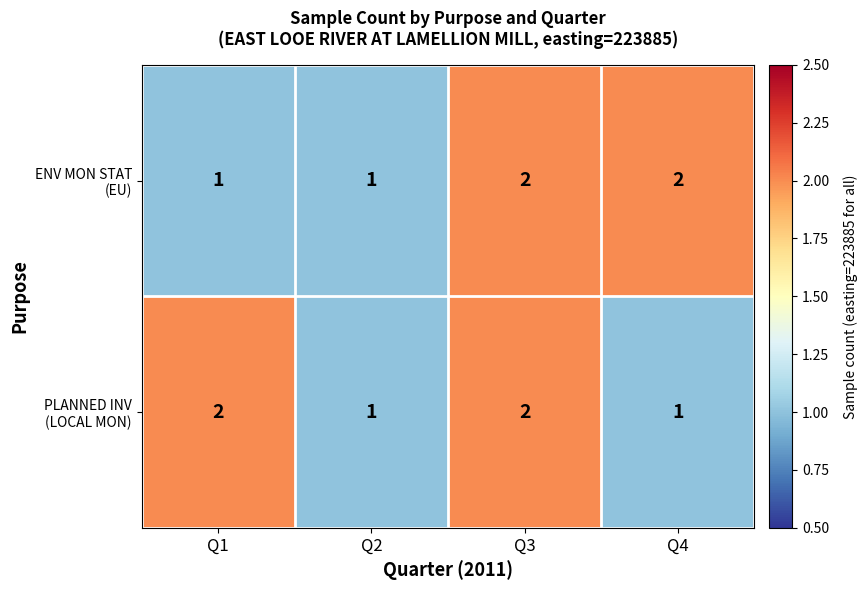

At which category is the sum across all series the highest?

Q3